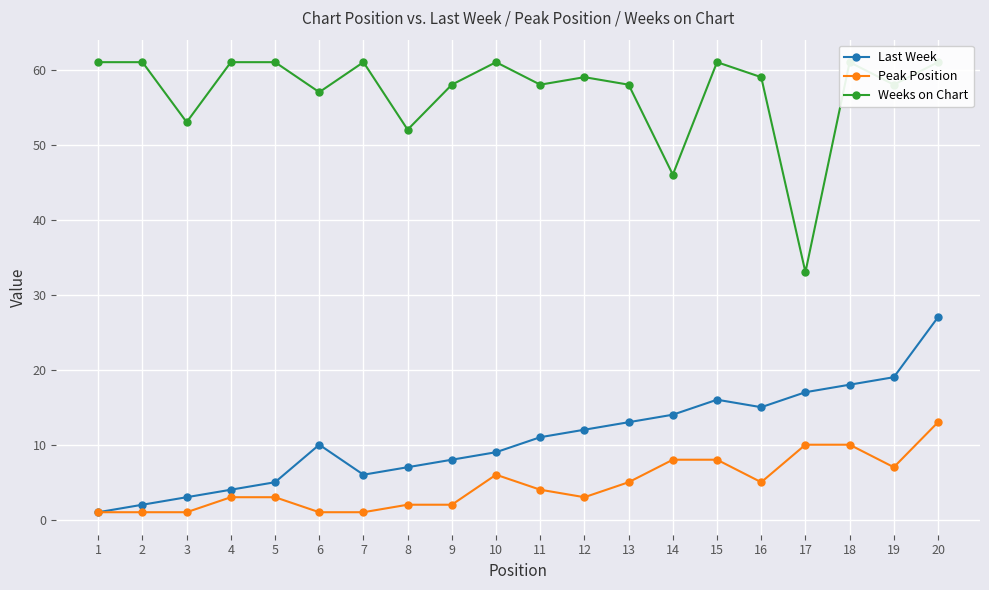

What is the sum of all Last Week values?

217